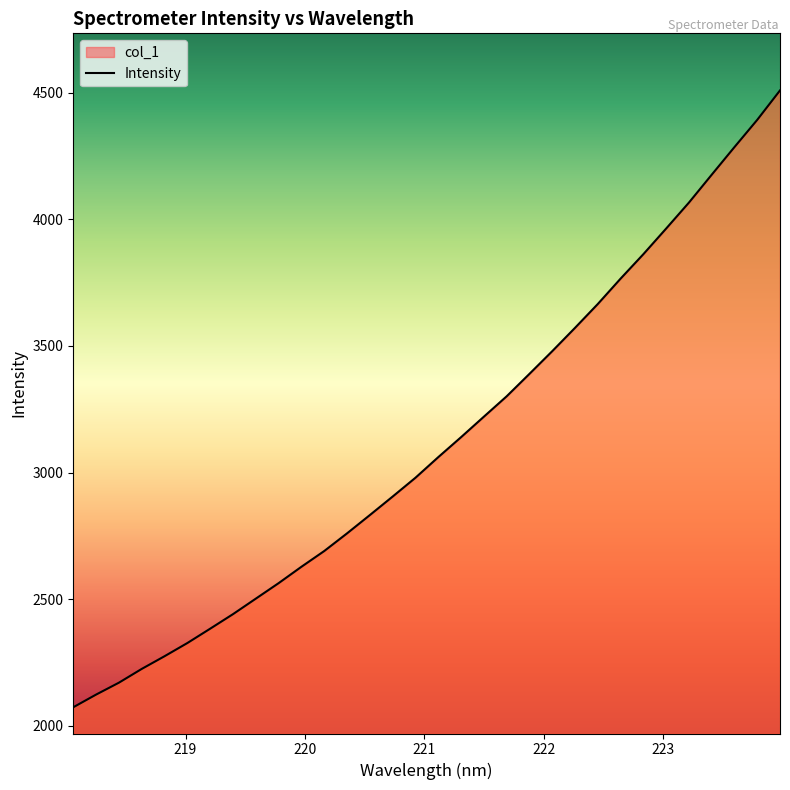

True or false: the data has more than 0 interior local peaks.

False